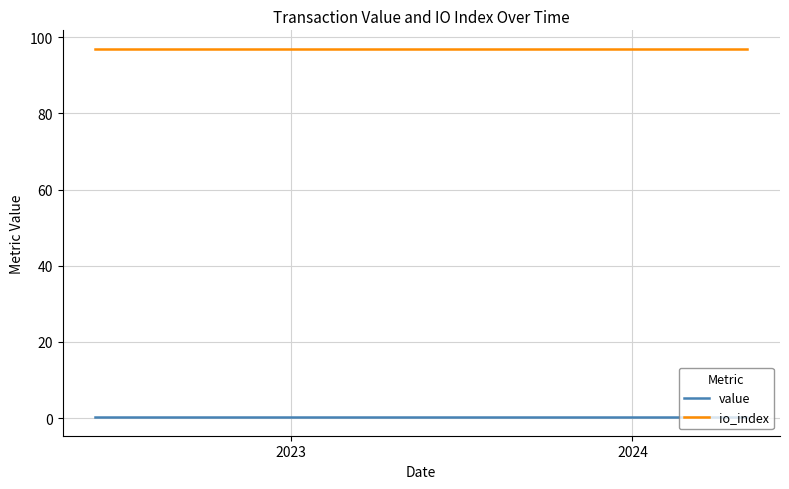

True or false: value and io_index intersect in this chart.

False